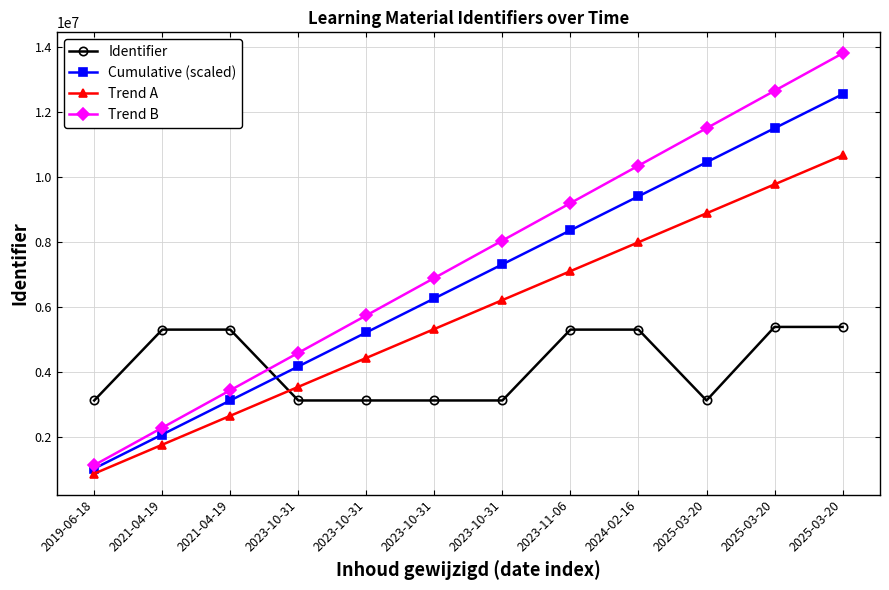

Reading left to right, extract all data points from this chart.

Identifier: 3134546.0	5309974.0	5309979.0	3134547.0	3134549.0	3134551.0	3134689.0	5309972.0	5309981.0	3134688.0	5392569.0	5392635.0
Cumulative (scaled): 1044848.7	2089697.3	3134546.0	4179394.7	5224243.3	6269092.0	7313940.7	8358789.3	9403638.0	10448486.7	11493335.3	12538184.0
Trend A: 888121.4	1776242.7	2664364.1	3552485.5	4440606.8	5328728.2	6216849.6	7104970.9	7993092.3	8881213.7	9769335.0	10657456.4
Trend B: 1149333.5	2298667.1	3448000.6	4597334.1	5746667.7	6896001.2	8045334.7	9194668.3	10344001.8	11493335.3	12642668.9	13792002.4